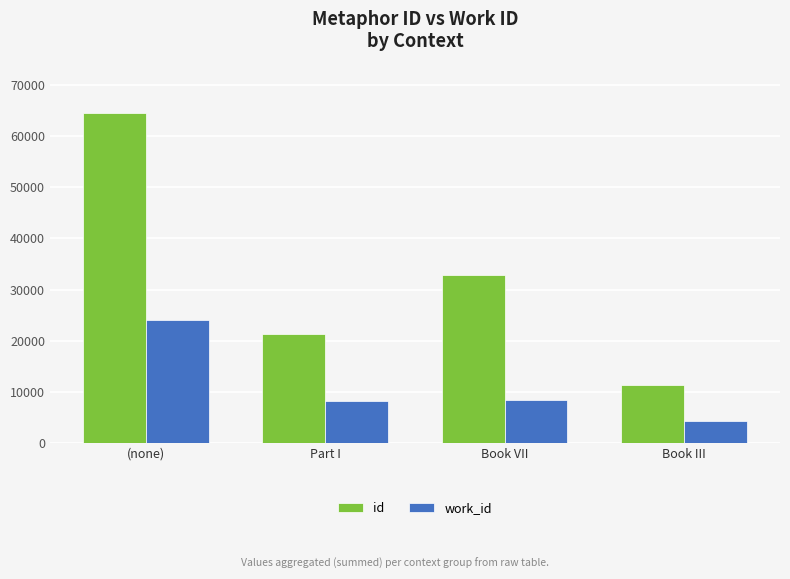

At which label is id closest to 37926?

Book VII